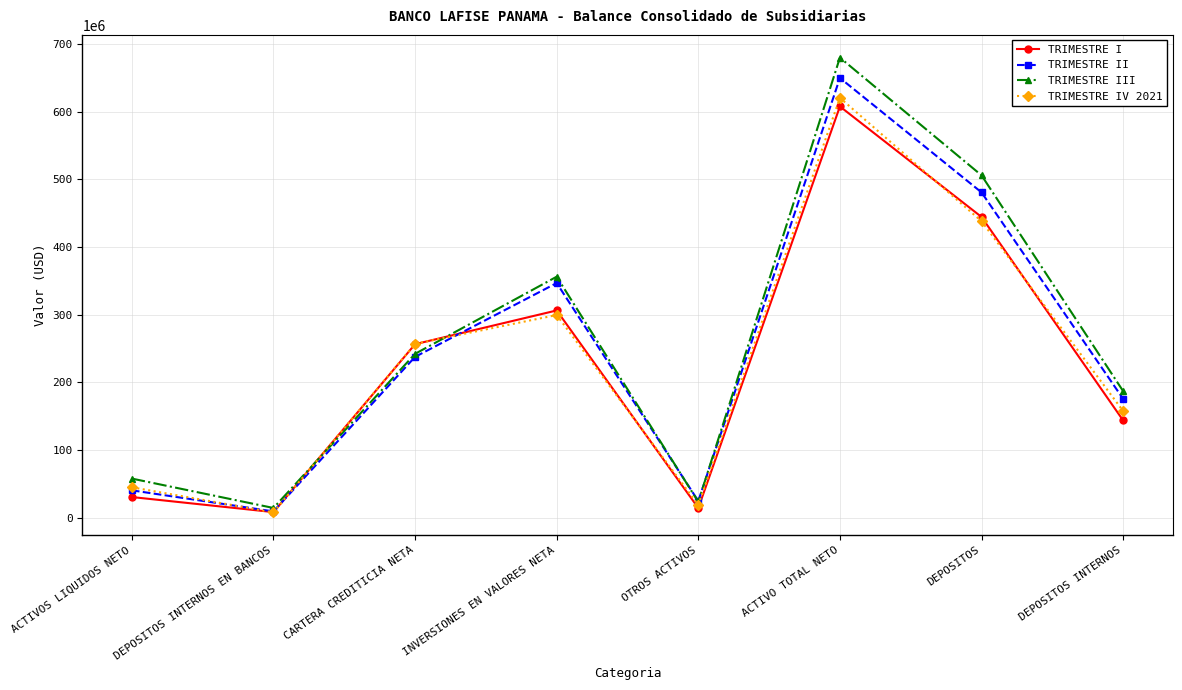

Which category has the highest value across all series?

ACTIVO TOTAL NETO